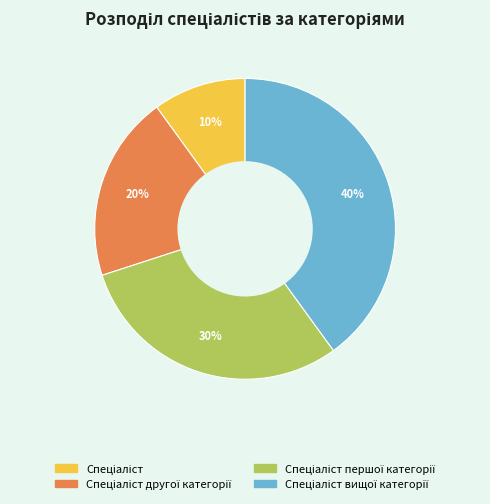

Is there a majority slice in this chart?

No